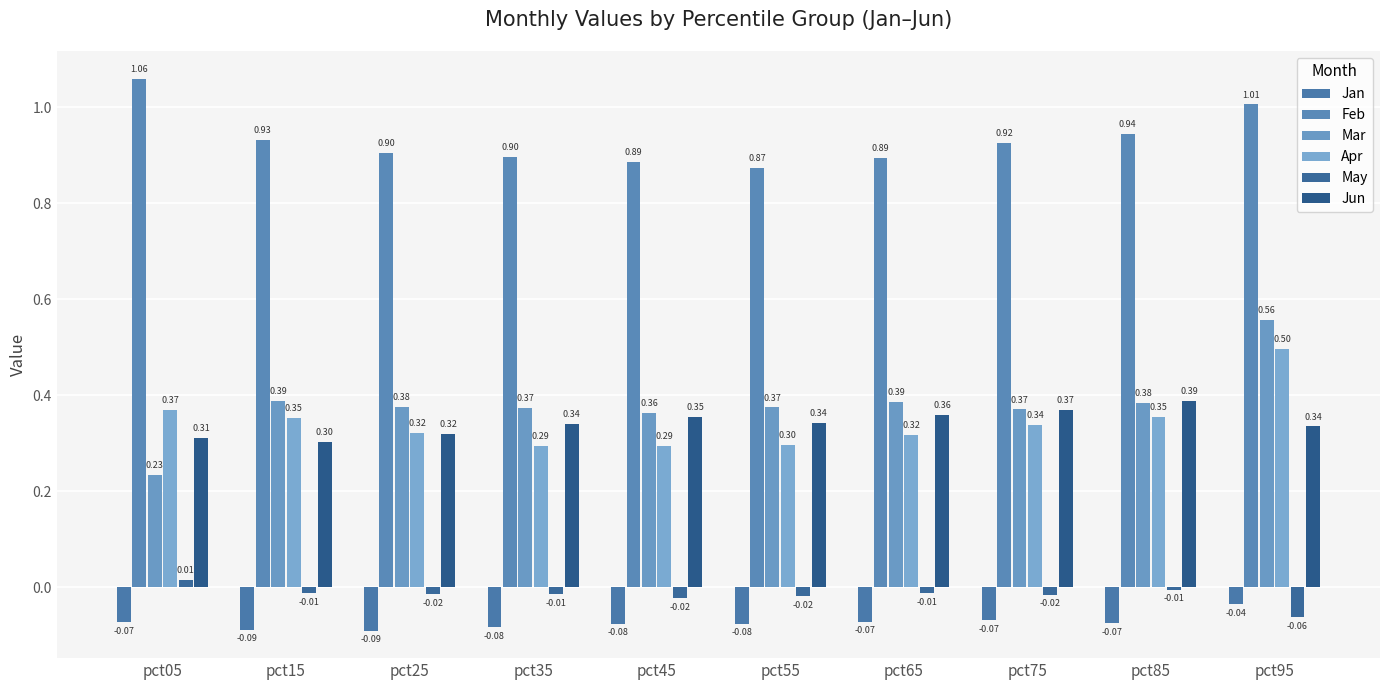

How many bars are there in total?

60